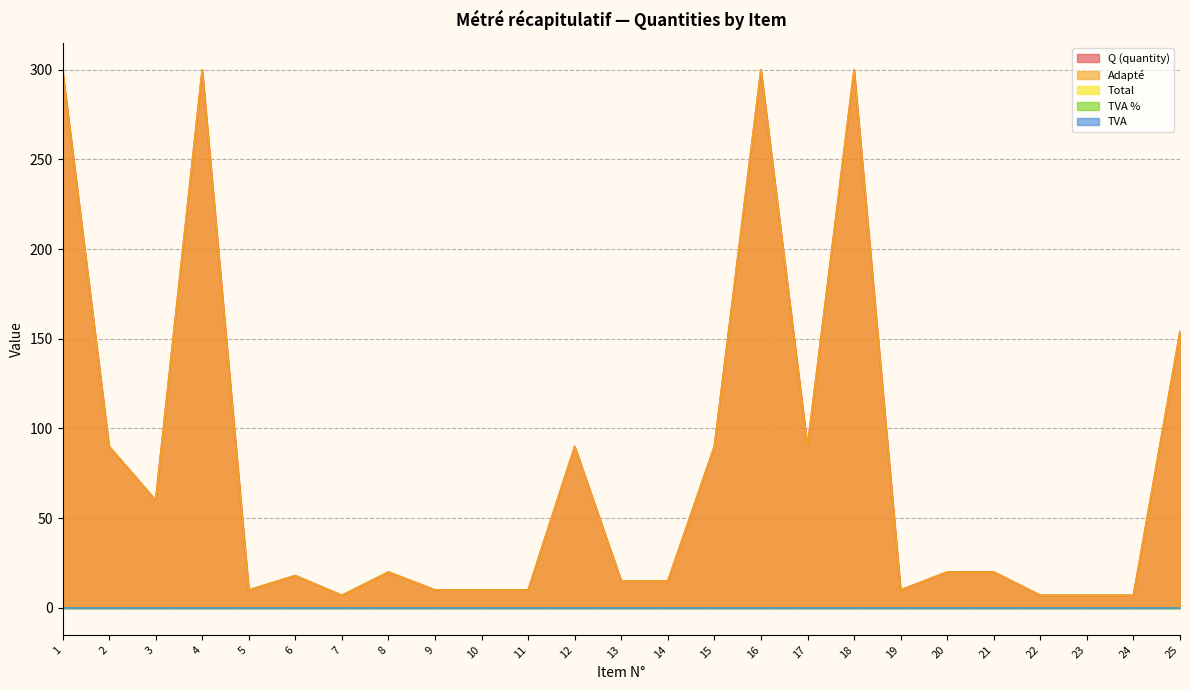

How many lines are shown in the chart?

5